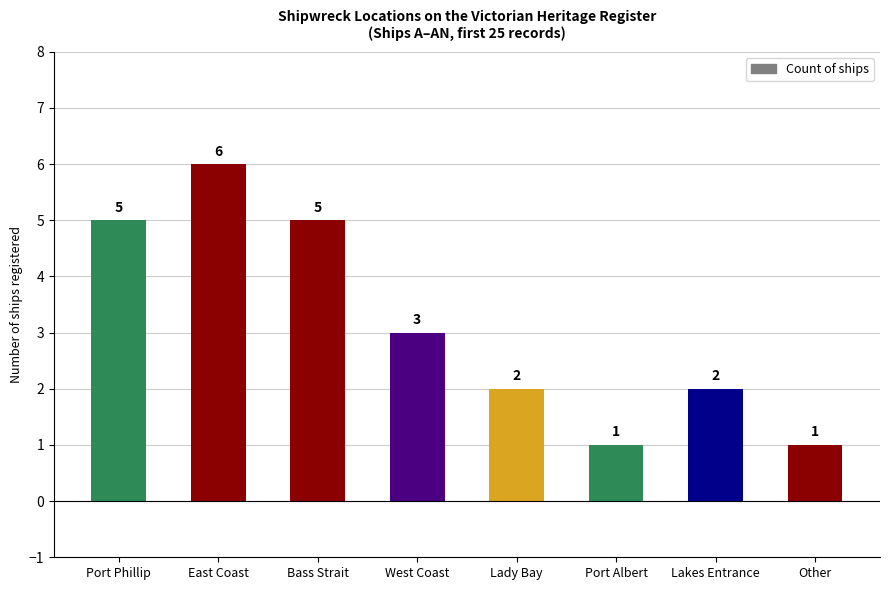

How many data points does each series have?

8